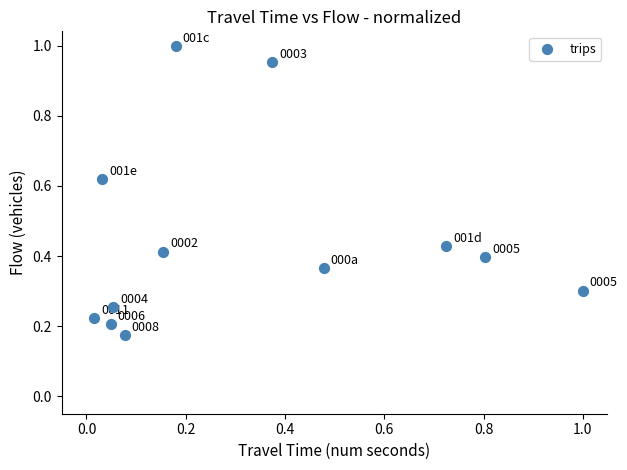

What is the range of Y values (max minus min)?

0.8